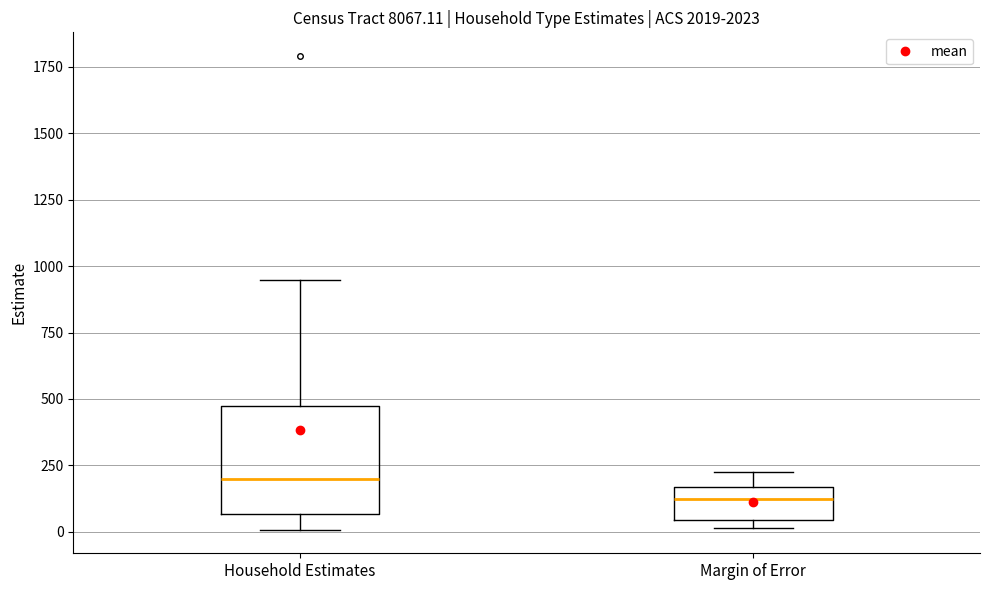

Comparing the boxes themselves (not the whiskers), which one is the tallest?

Household Estimates